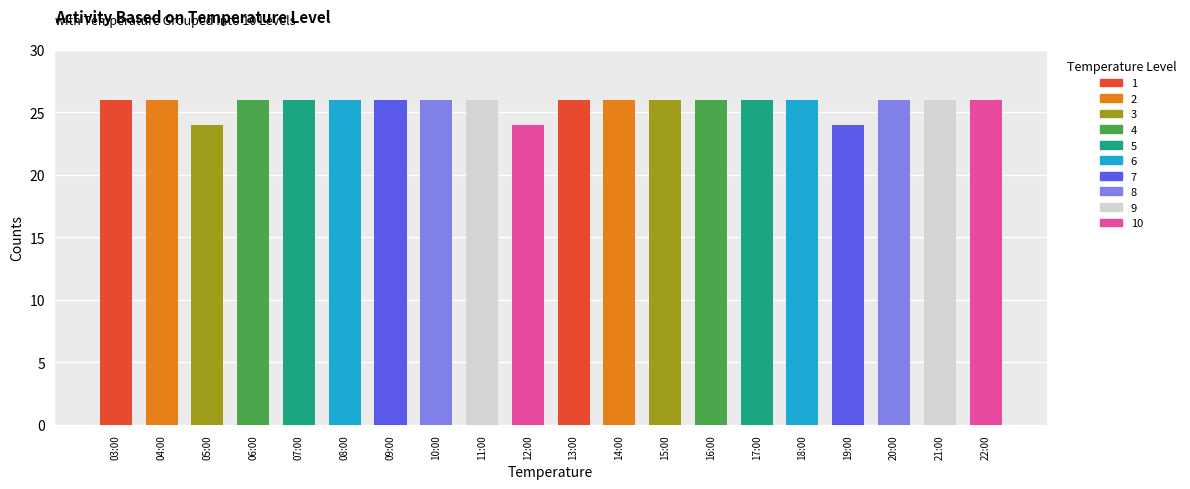

Is it true that the value at 09:00 is 26?

True